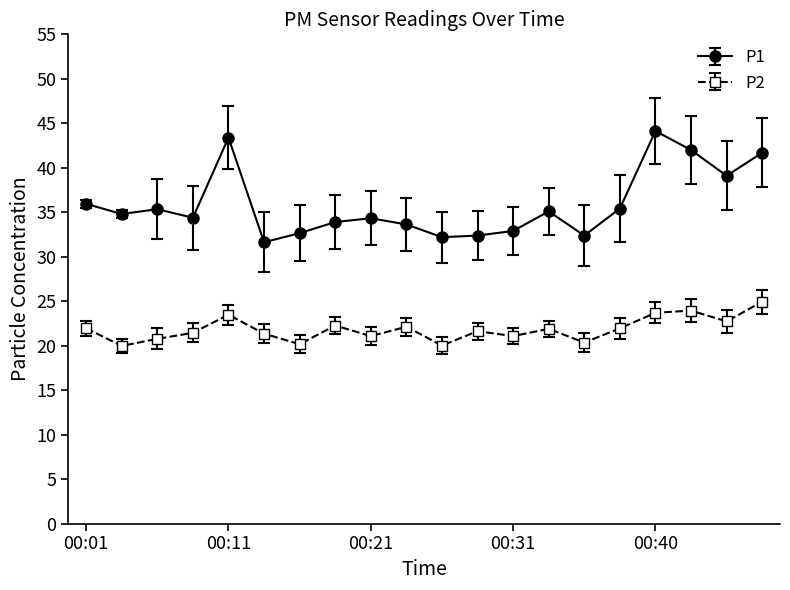

Does the chart display data point markers on the line(s)?

Yes